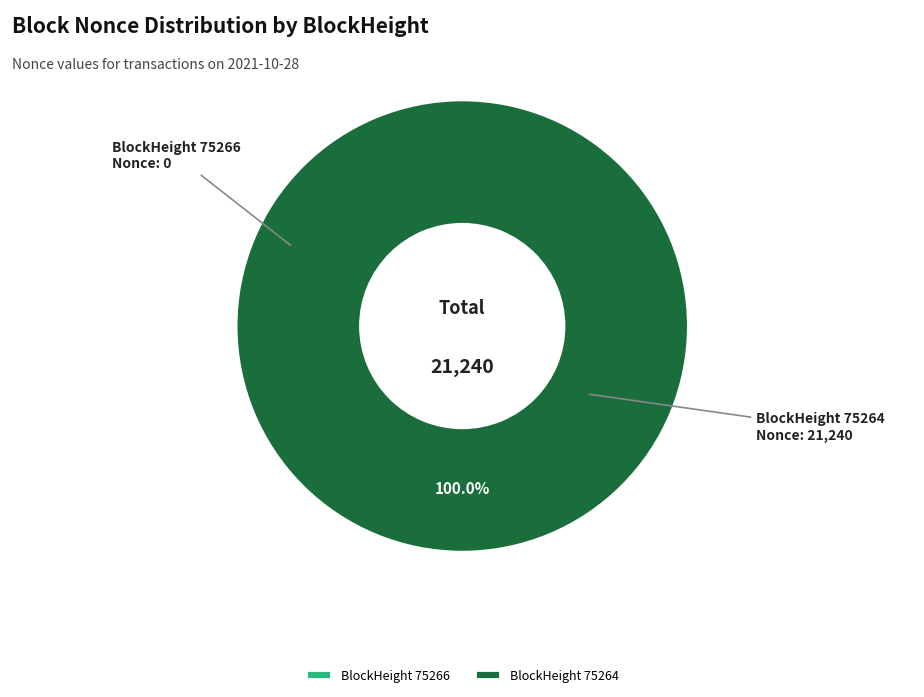

Which slice represents more than half of the pie?

75264